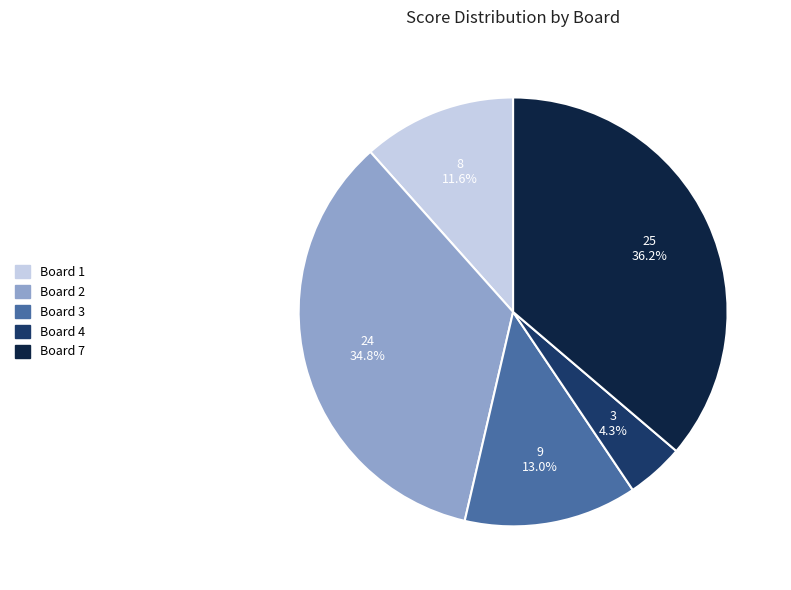

To the nearest percent, what is the average slice percentage?

20%